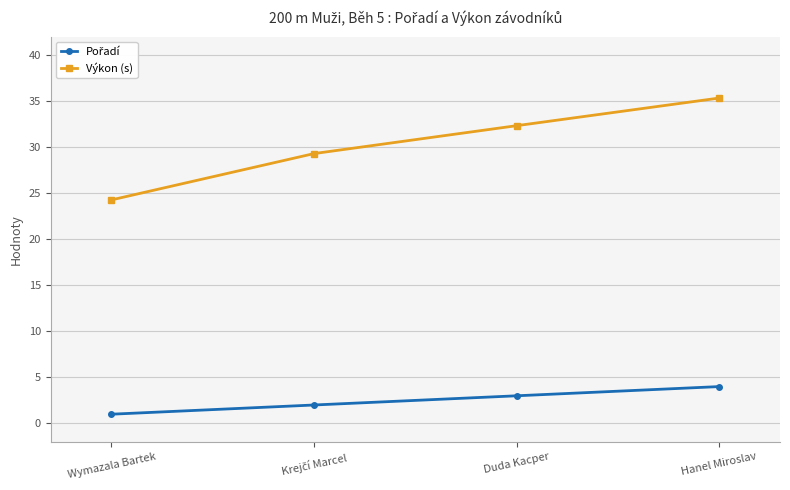

What is the label of the 1st point from the right?

Hanel Miroslav